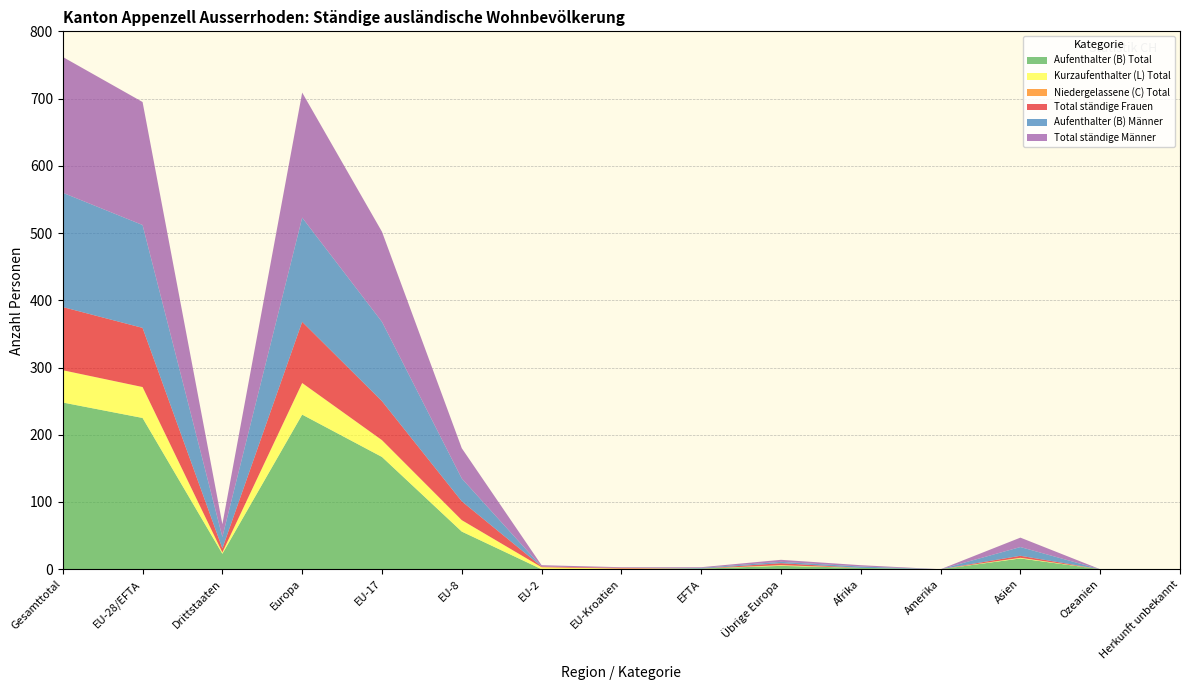

Reading left to right, transcribe all the data shown in this chart.

Aufenthalter (B) Total: 248	225	23	230	167	56	0	0	1	5	2	0	16	0	0
Kurzaufenthalter (L) Total: 48	46	2	47	25	17	3	1	0	1	0	0	1	0	0
Niedergelassene (C) Total: 0	0	0	0	0	0	0	0	0	0	0	0	0	0	0
Total ständige Frauen: 94	88	6	91	58	28	1	1	0	3	0	0	3	0	0
Aufenthalter (B) Männer: 170	153	17	155	118	34	0	0	1	2	2	0	13	0	0
Total ständige Männer: 202	183	19	186	134	45	2	1	1	3	2	0	14	0	0